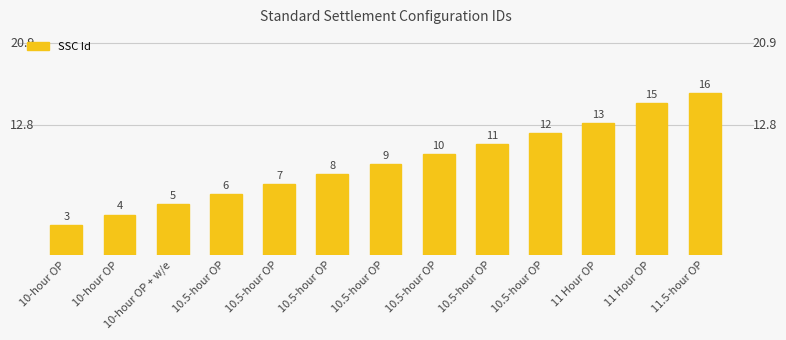

List the labels in order of value, largest first.

11.5-hour OP, 11 Hour OP, 11 Hour OP, 10.5-hour OP, 10.5-hour OP, 10.5-hour OP, 10.5-hour OP, 10.5-hour OP, 10.5-hour OP, 10.5-hour OP, 10-hour OP + w/e, 10-hour OP, 10-hour OP